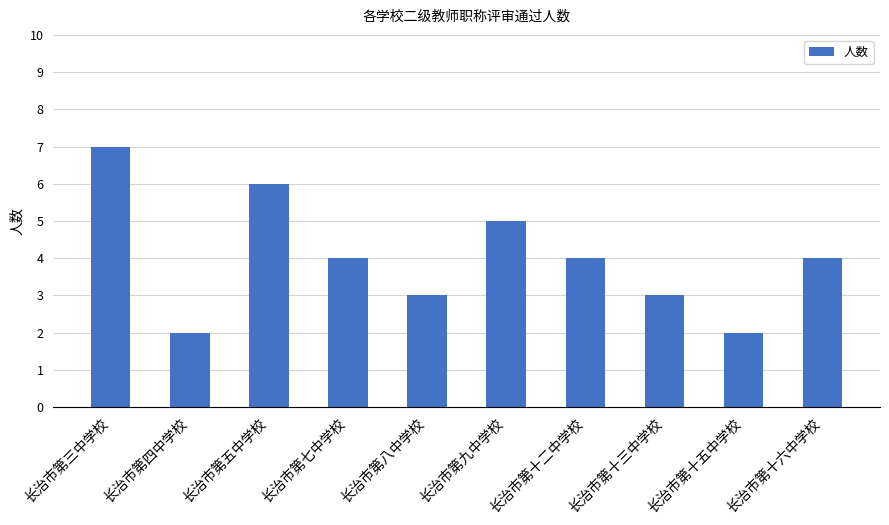

What is the label of the 5th bar from the left?

长治市第八中学校